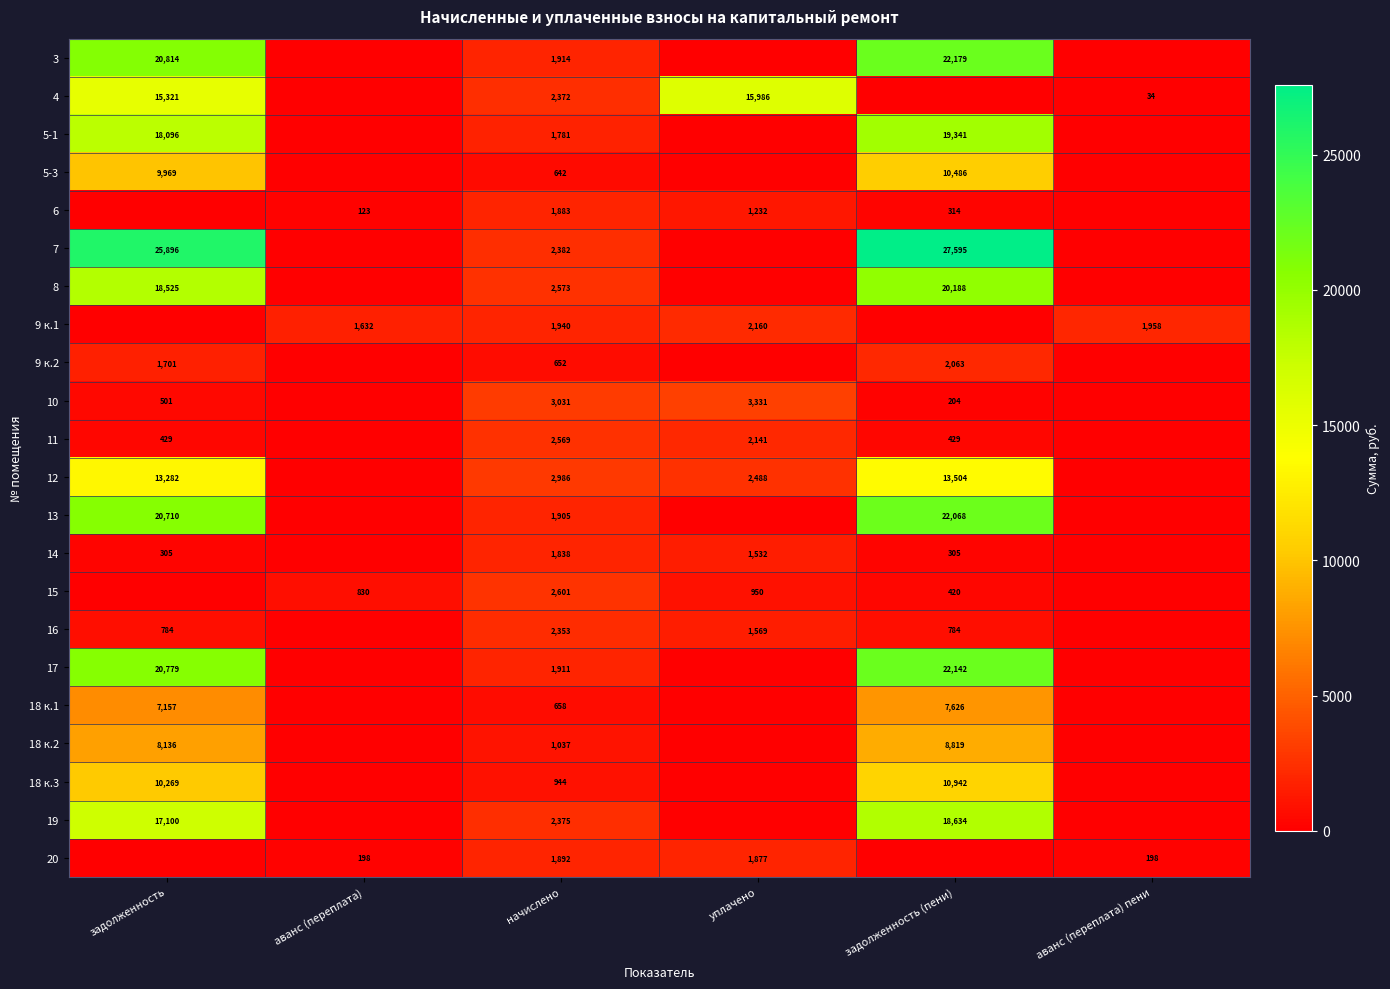

The 20 series shows 1877 at уплачено. True or false?

True